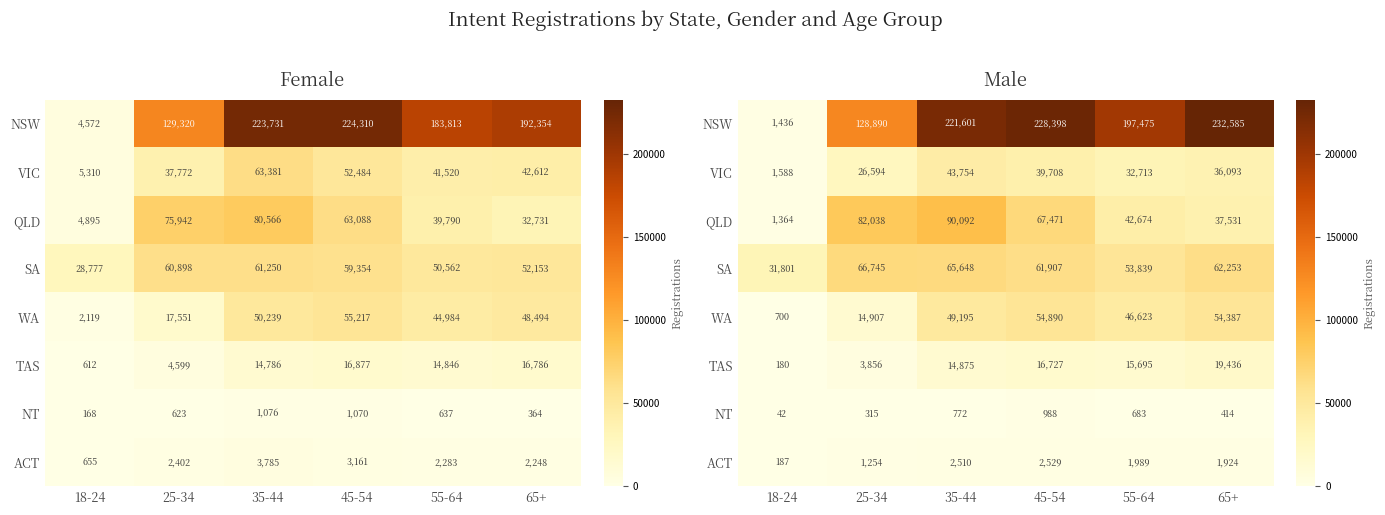

What is the difference between the VIC values at 35-44 and 55-64?

11041